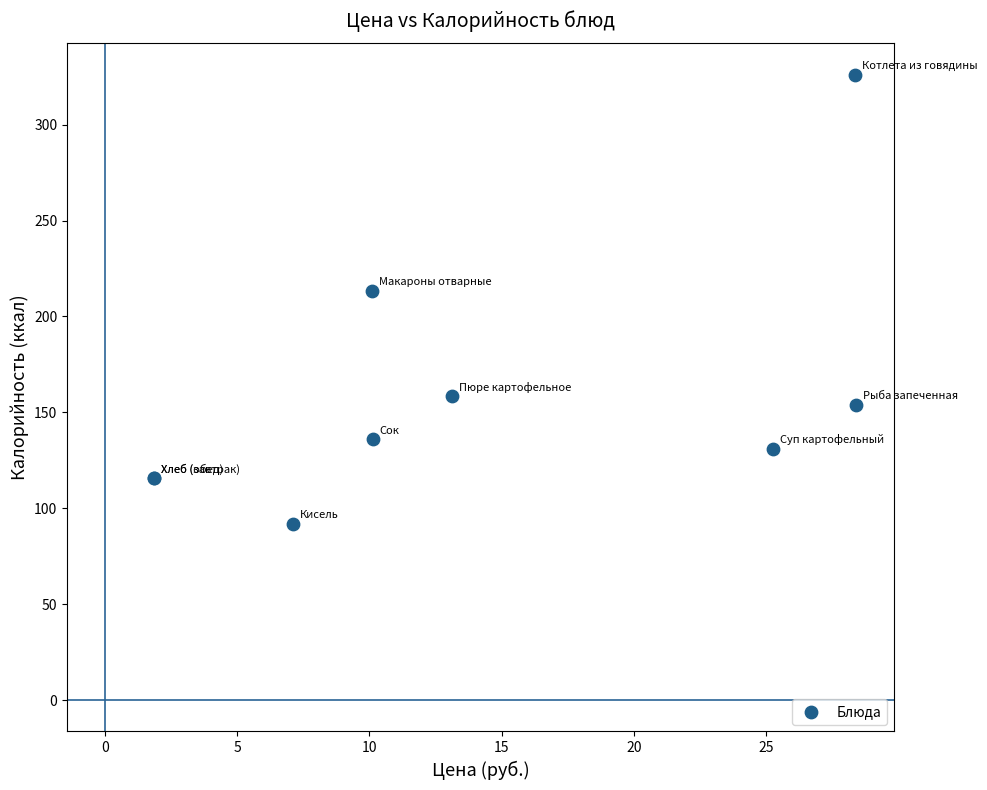

What Y value in the scatter plot is closest to 209?

213.4